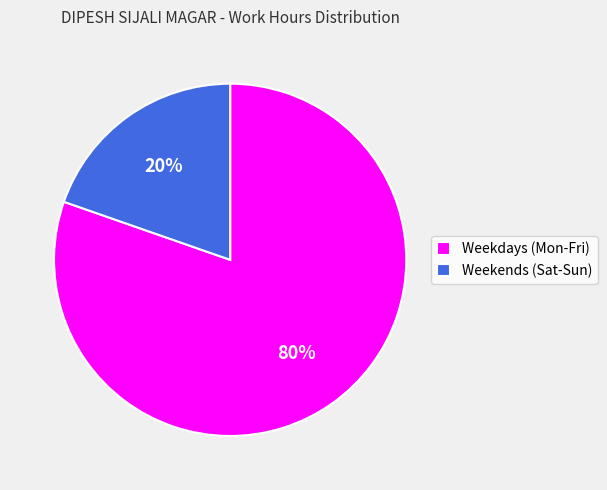

Is the sum of Weekdays (Mon-Fri) and Weekends (Sat-Sun) greater than half?

Yes